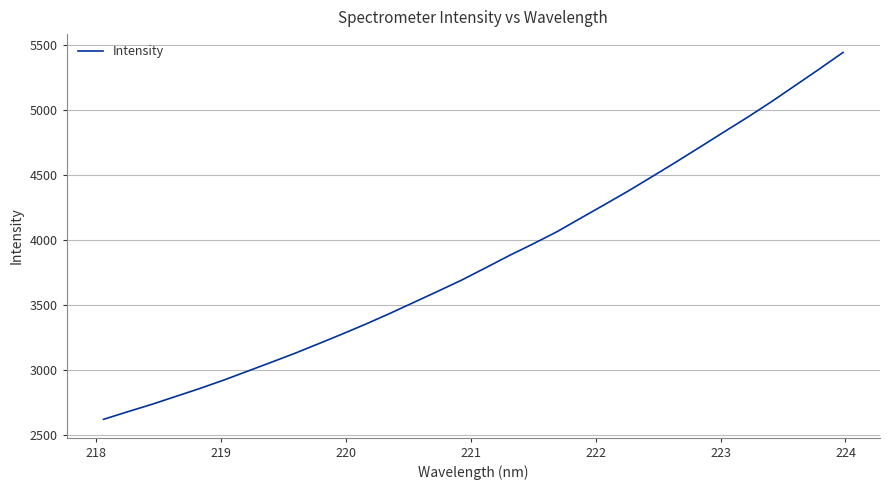

What is the maximum value shown in the chart?

5440.9